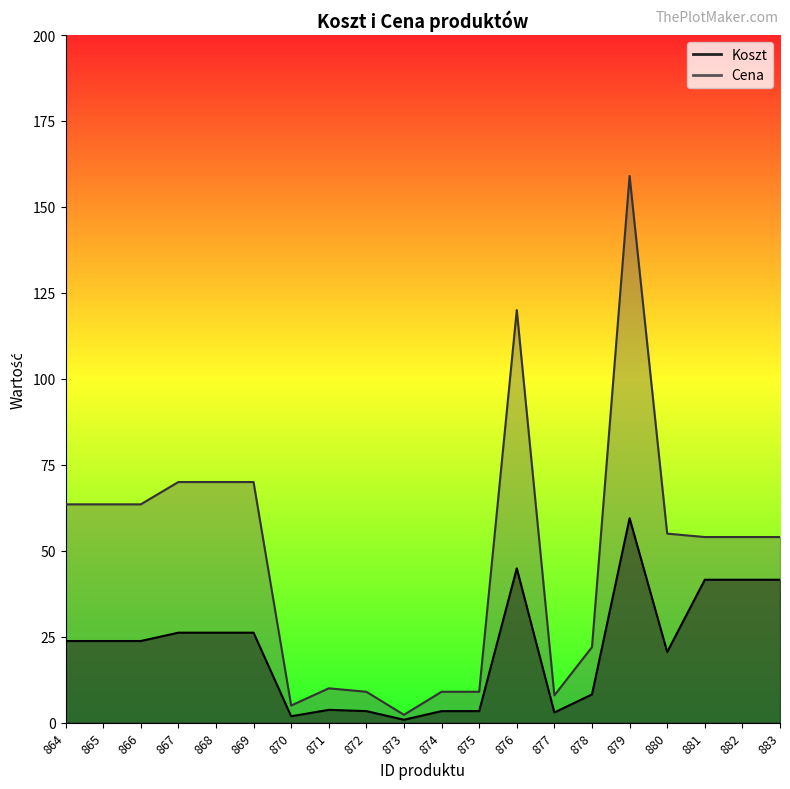

What is the approximate value of Koszt at 883?

41.6